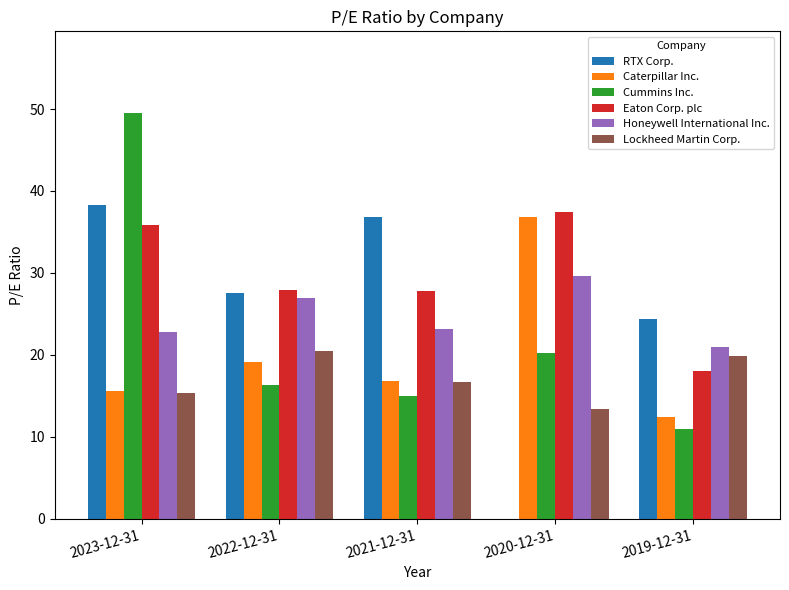

The Lockheed Martin Corp. series shows 16.7 at 2021-12-31. True or false?

True